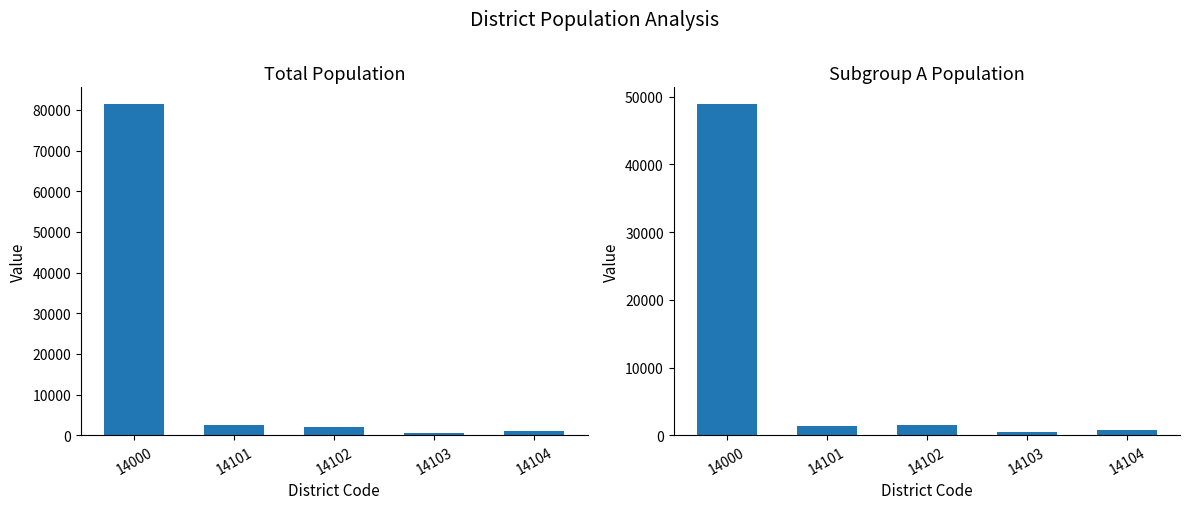

Reading left to right, what are all the values shown in this chart?

Total: 14000=81498	14101=2588	14102=1981	14103=673	14104=953
Group A: 14000=48944	14101=1393	14102=1506	14103=470	14104=727